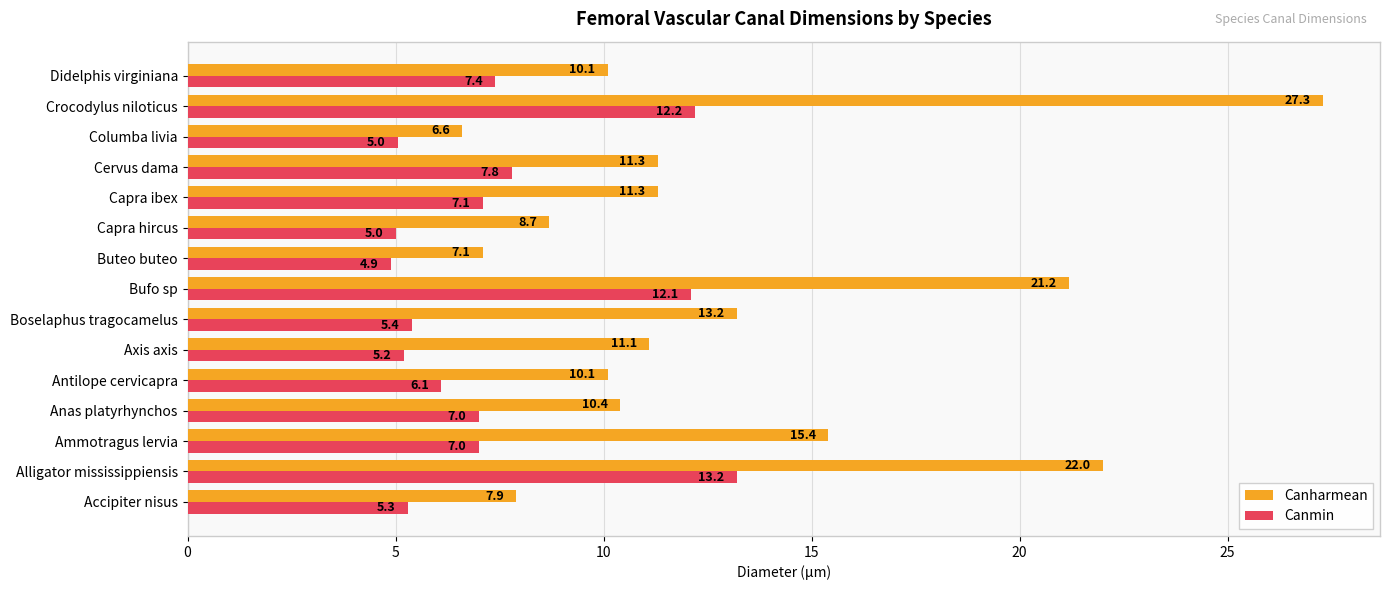

What is the greatest value displayed?

27.3